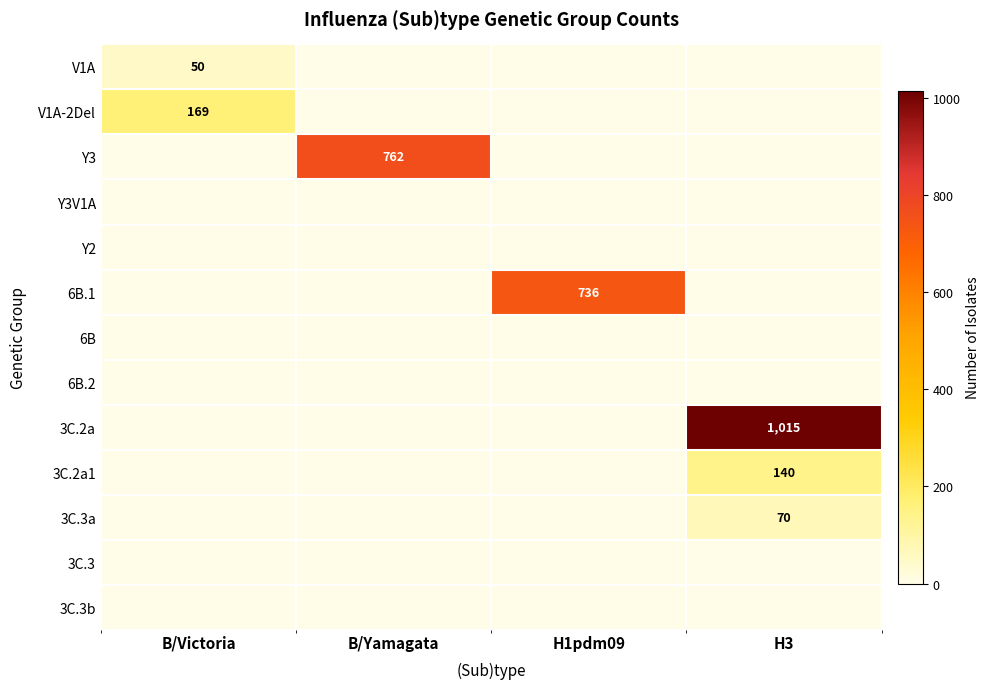

True or false: Y3 has a value of 1159 at B/Yamagata.

False